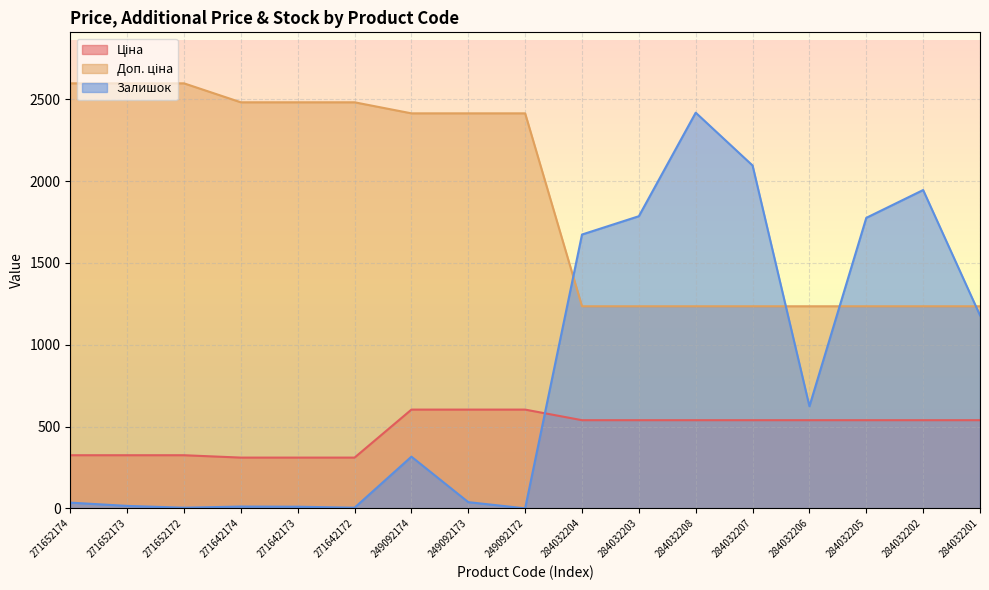

Reading left to right, what are all the values shown in this chart?

Ціна: 271652174=324.8	271652173=324.8	271652172=324.8	271642174=310.3	271642173=310.3	271642172=310.3	249092174=603.7	249092173=603.7	249092172=603.7	284032204=539.0	284032203=539.0	284032208=539.0	284032207=539.0	284032206=539.0	284032205=539.0	284032202=539.0	284032201=539.0
Доп. ціна: 271652174=2598.3	271652173=2598.3	271652172=2598.3	271642174=2482.4	271642173=2482.4	271642172=2482.4	249092174=2414.8	249092173=2414.8	249092172=2414.8	284032204=1235.4	284032203=1235.4	284032208=1235.4	284032207=1235.4	284032206=1235.4	284032205=1235.4	284032202=1235.4	284032201=1235.4
Залишок: 271652174=35.0	271652173=15.0	271652172=4.0	271642174=11.0	271642173=10.0	271642172=4.0	249092174=316.0	249092173=38.0	249092172=0.0	284032204=1674.0	284032203=1786.0	284032208=2419.0	284032207=2096.0	284032206=624.0	284032205=1776.0	284032202=1946.0	284032201=1180.0